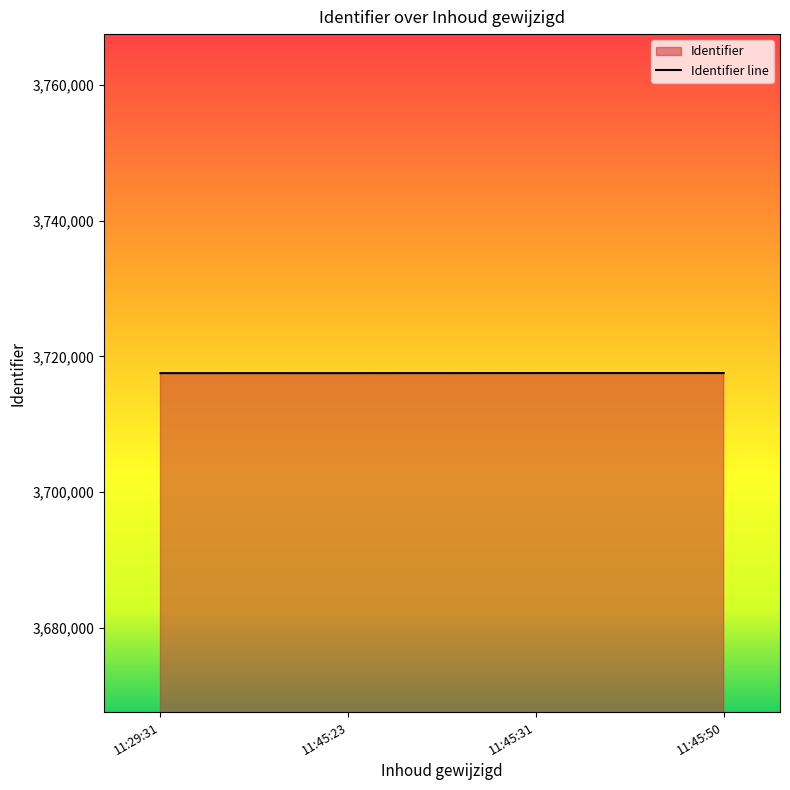

What is the approximate value at 11:45:23, to the nearest 5?

3717530